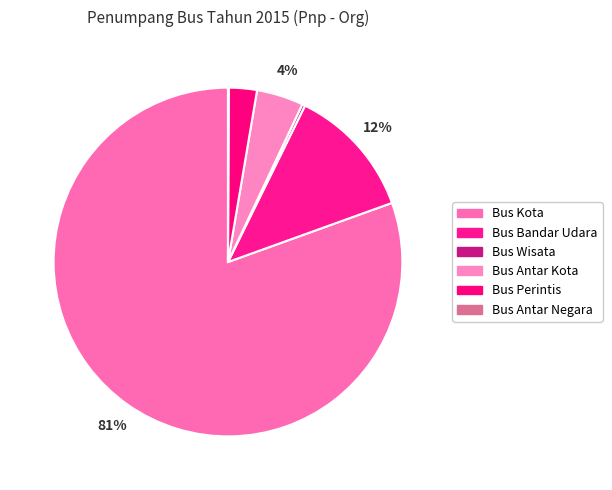

The Bus Antar Kota slice represents 18% of the pie. True or false?

False